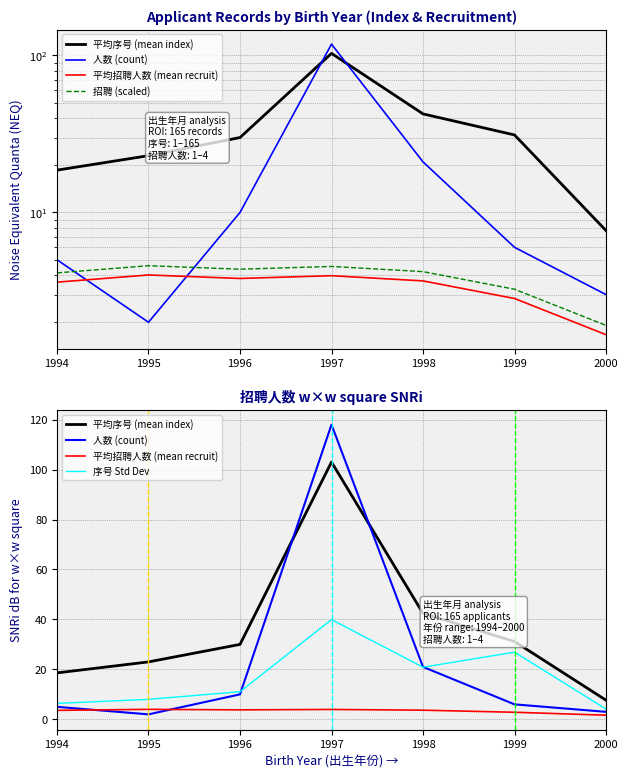

The 平均序号 (mean index) series shows 31.2 at 1999. True or false?

True